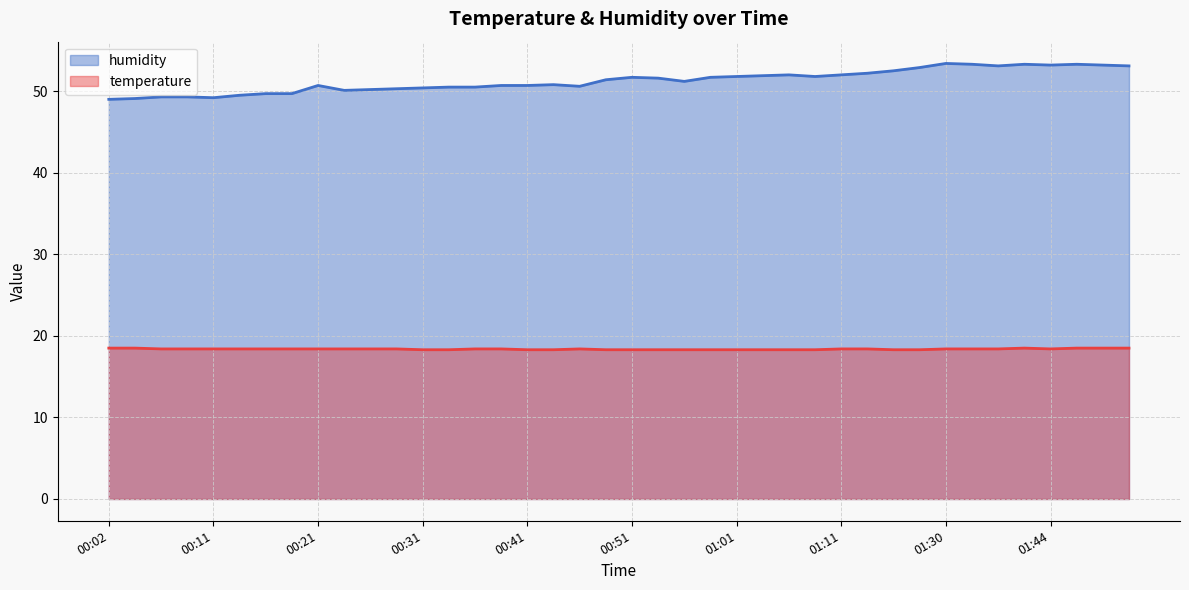

True or false: temperature has more than 0 interior local peaks.

True